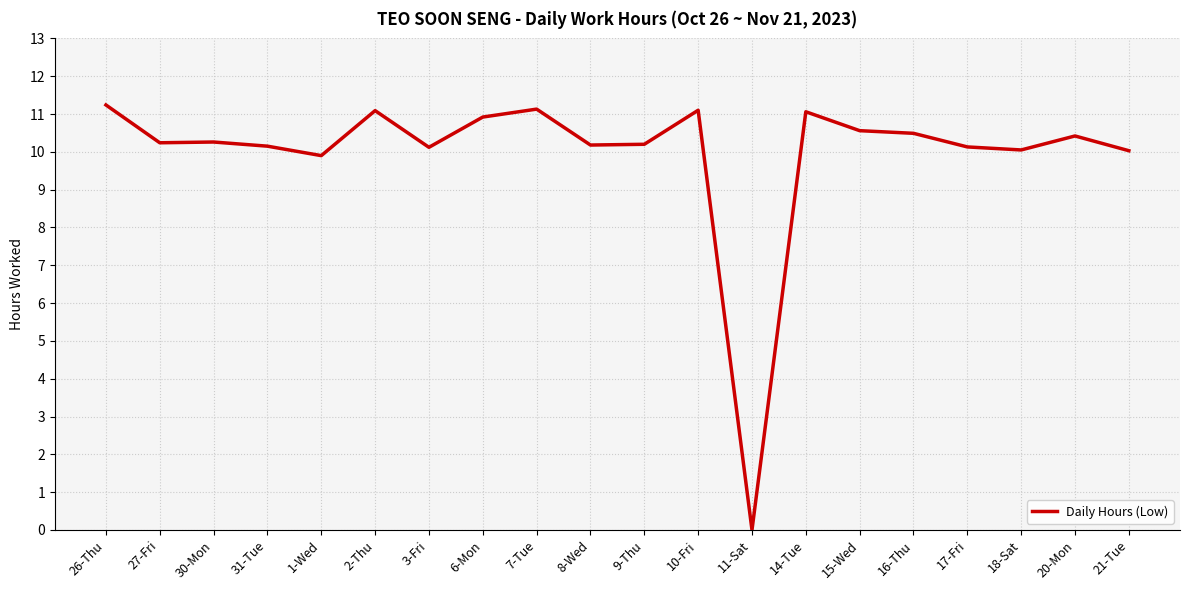

True or false: the data has more than 2 interior local peaks.

True